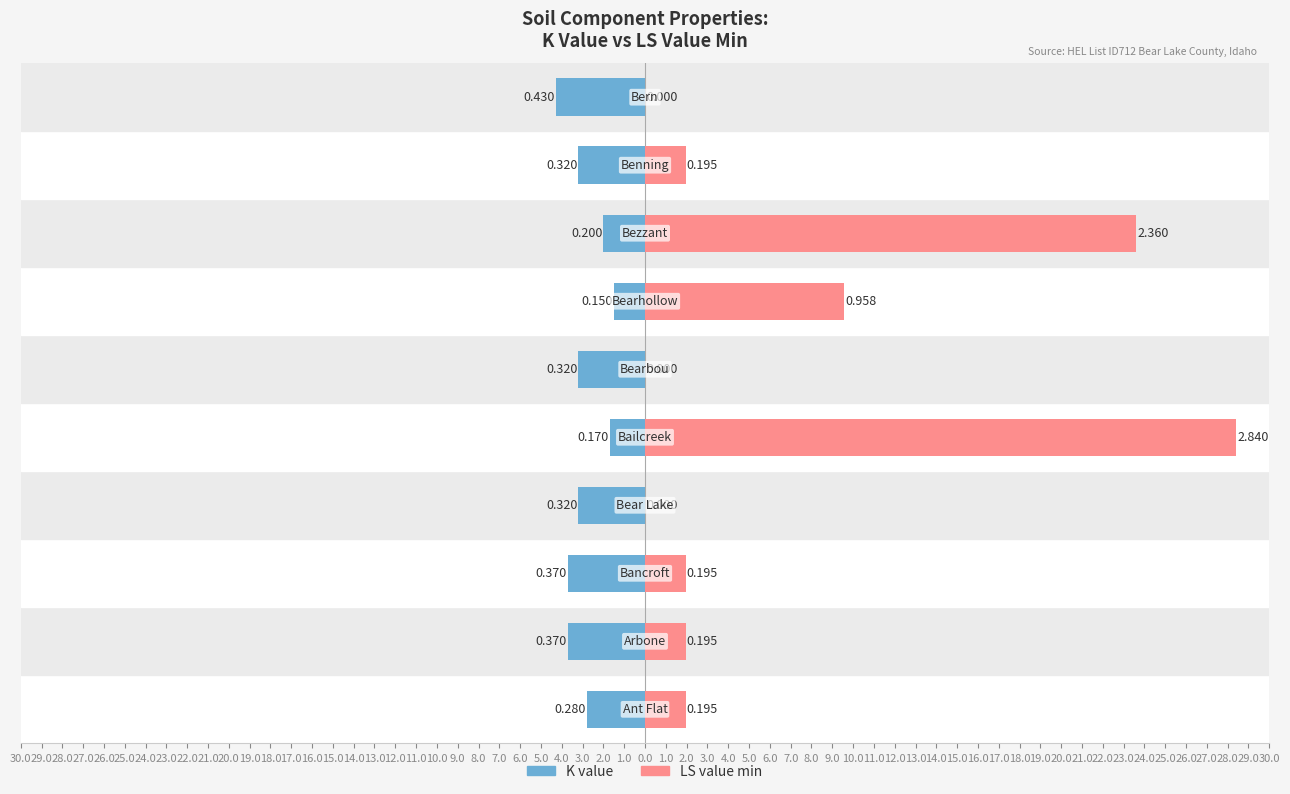

How many values in the K value series exceed -3?

4